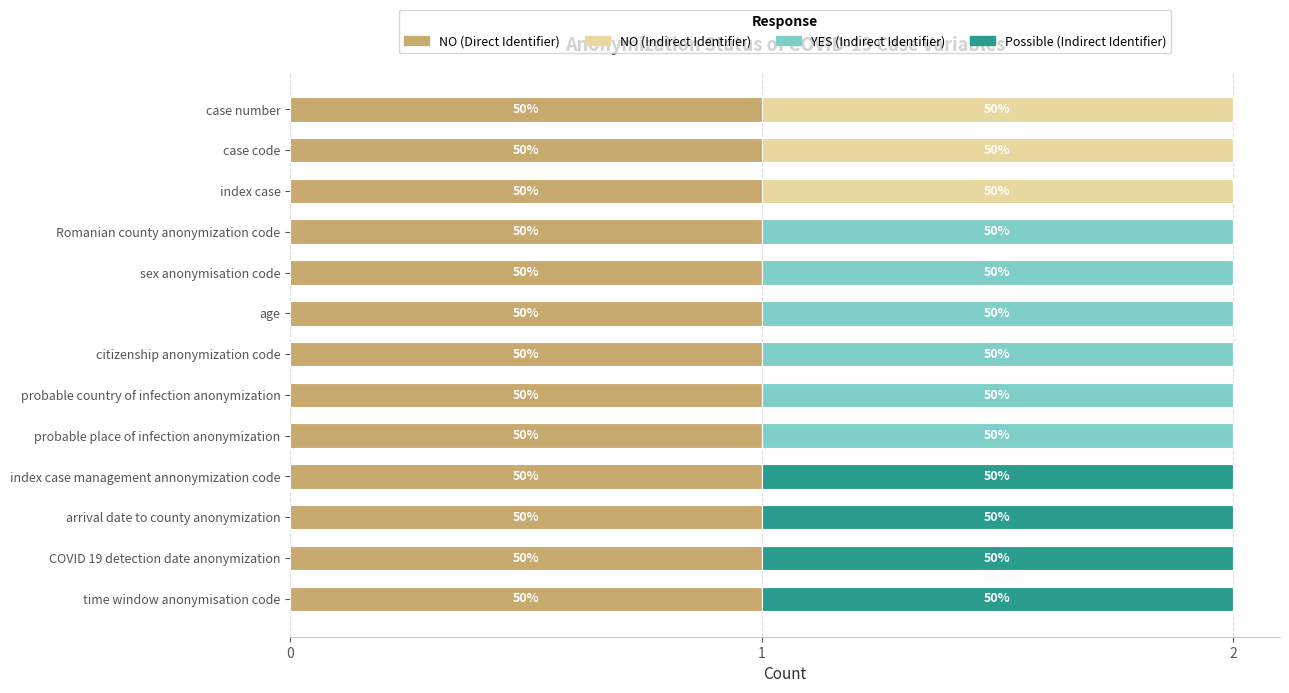

What are all the series names shown in the legend?

NO (Direct Identifier), NO (Indirect Identifier), YES (Indirect Identifier), Possible (Indirect Identifier)